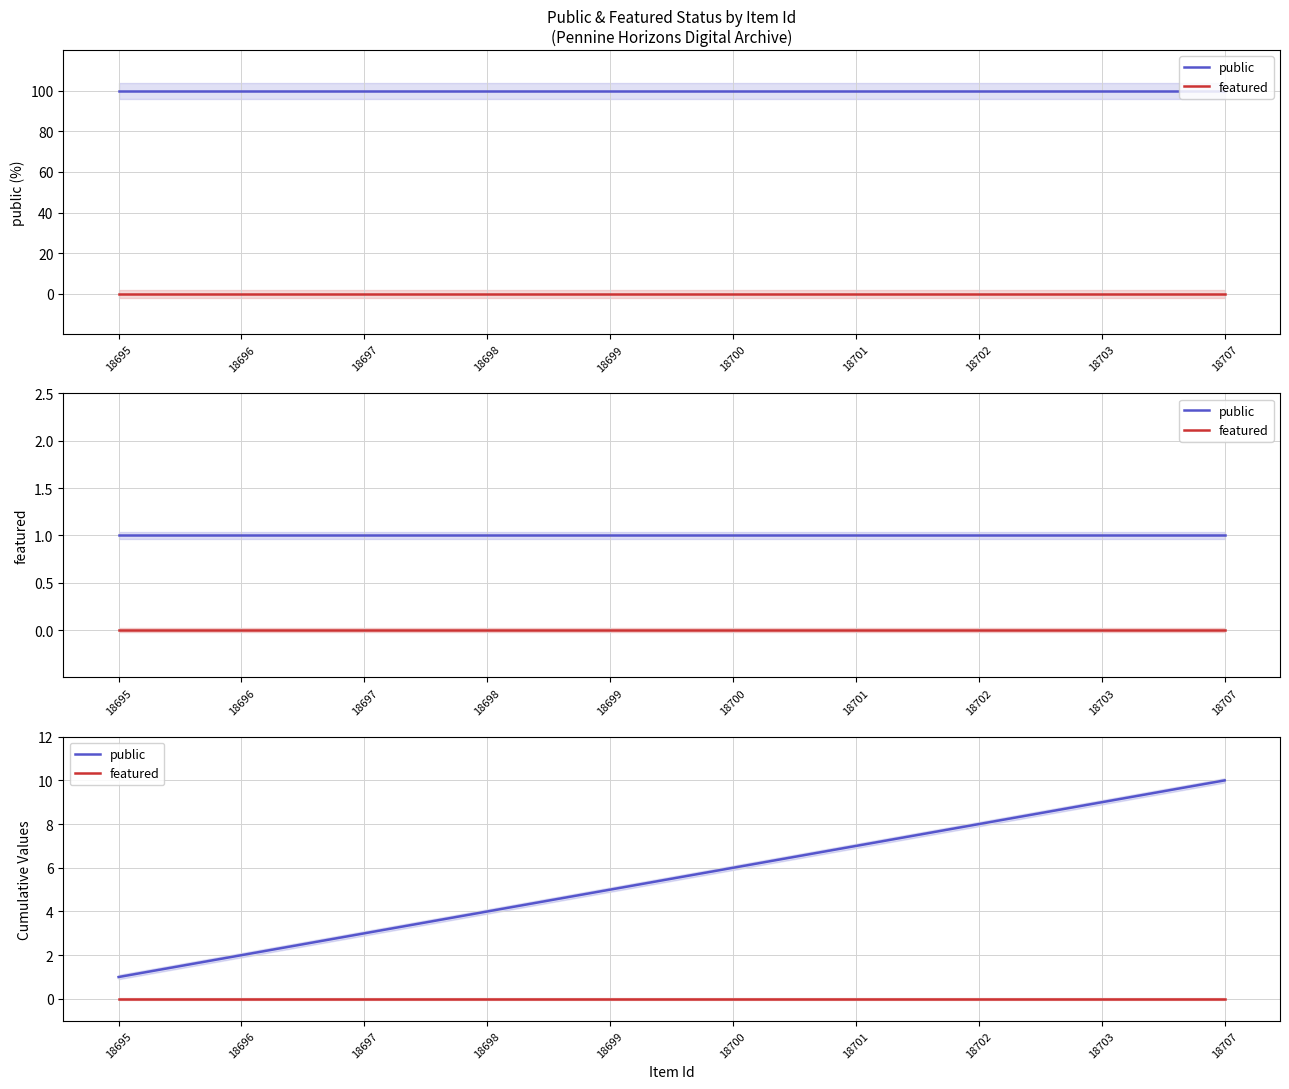

True or false: public and featured intersect in this chart.

False